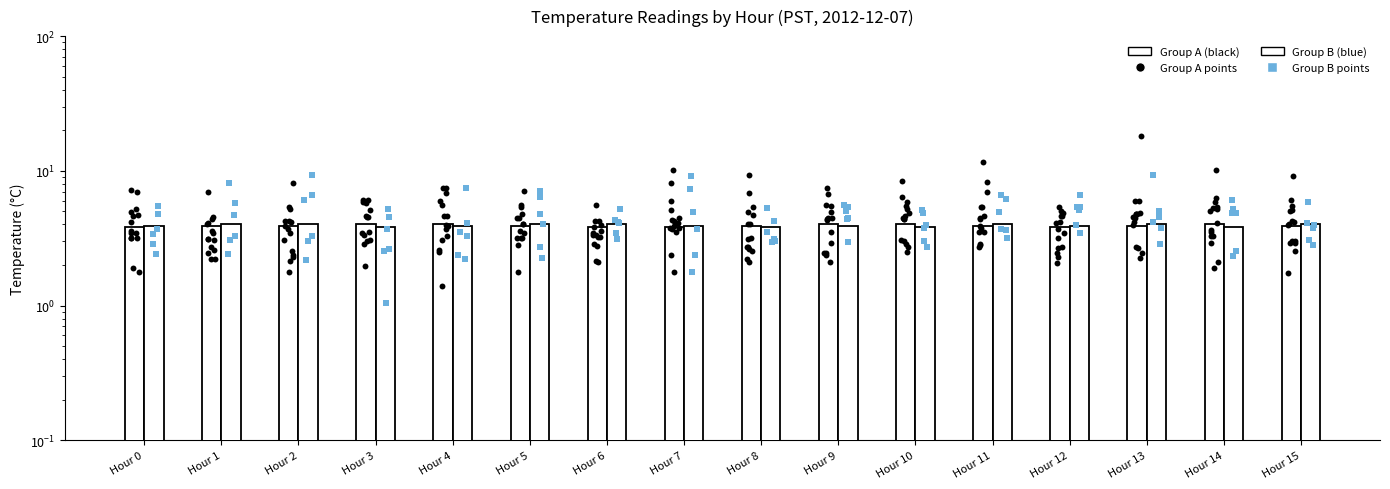

Which series has the largest total across all categories?

Group B (blue)